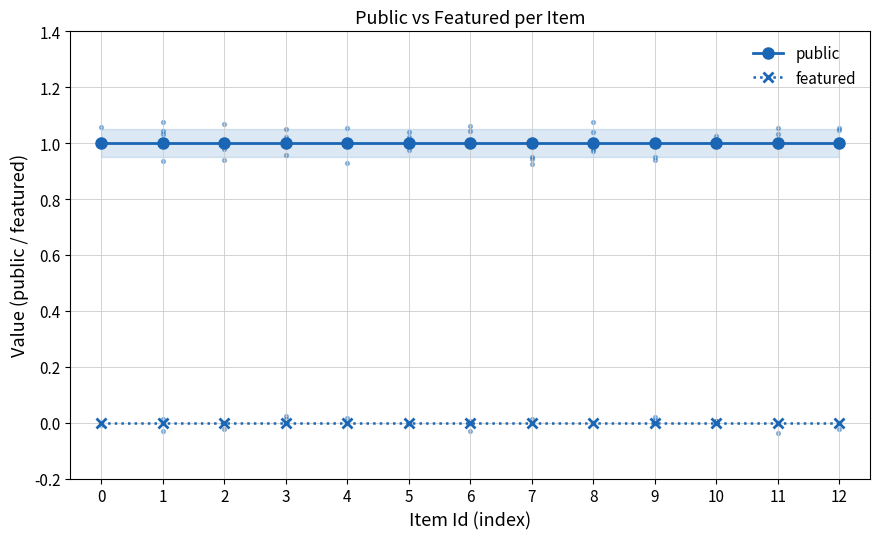

Which series has the widest spread of Y values?

public